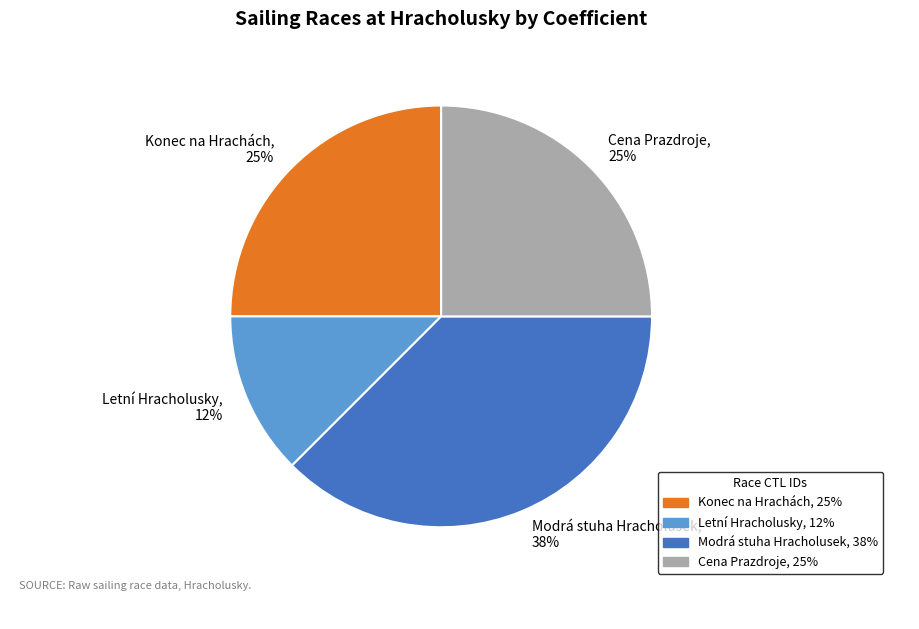

Does Letní Hracholusky account for over 50% of the chart?

No